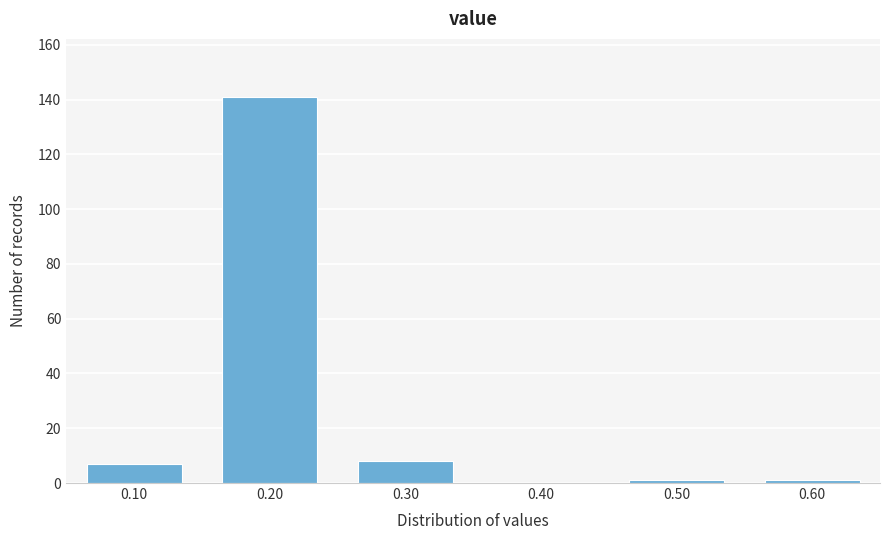

Reading left to right, list all the values displayed in this chart.

0.10=7	0.20=141	0.30=8	0.40=0	0.50=1	0.60=1